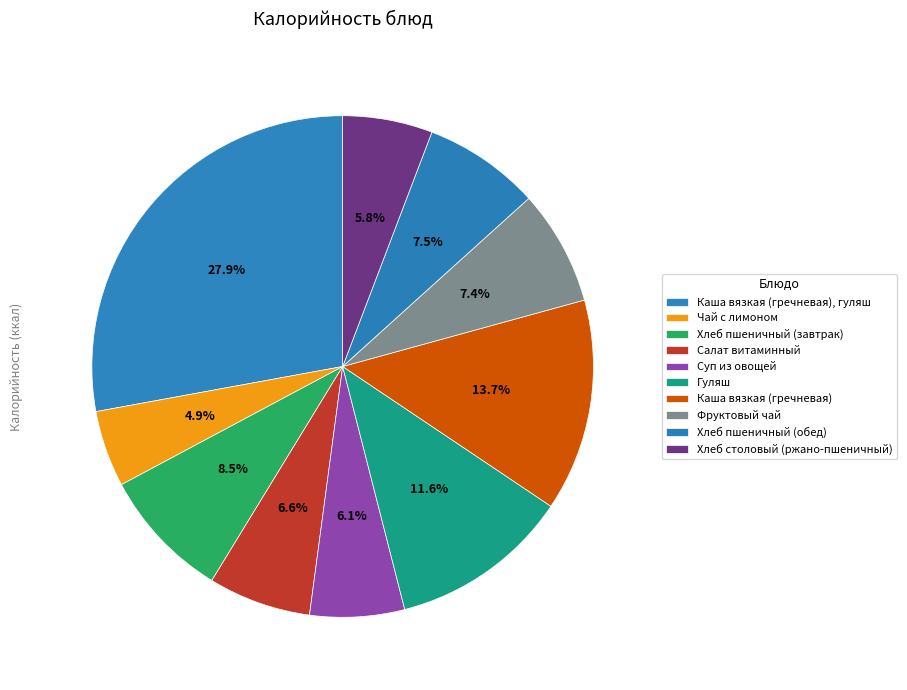

What percentage is the Салат витаминный slice, to the nearest percent?

7%